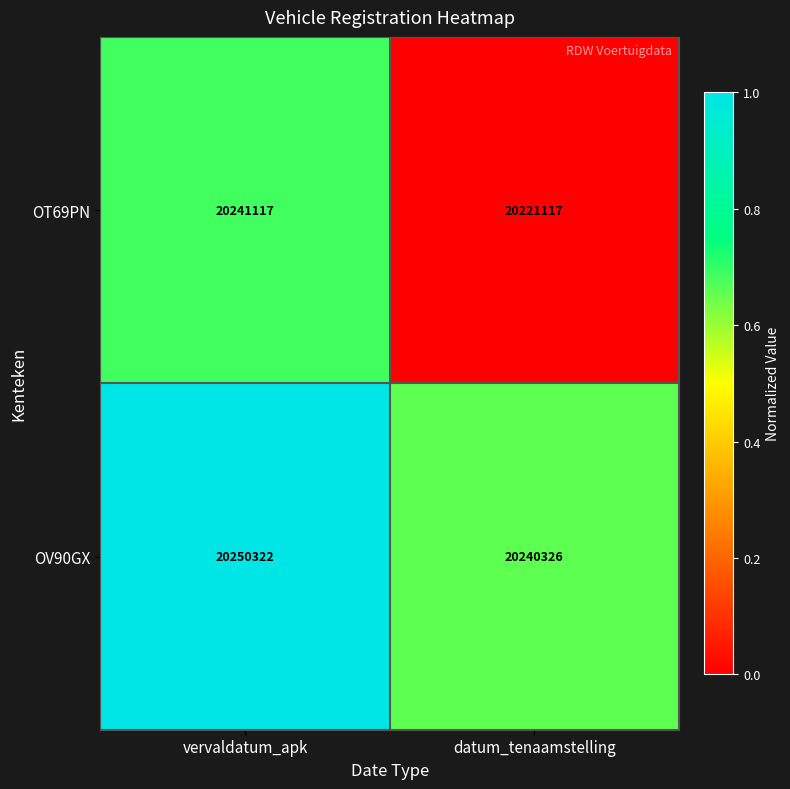

What value does the OT69PN series have at datum_tenaamstelling?

20221117